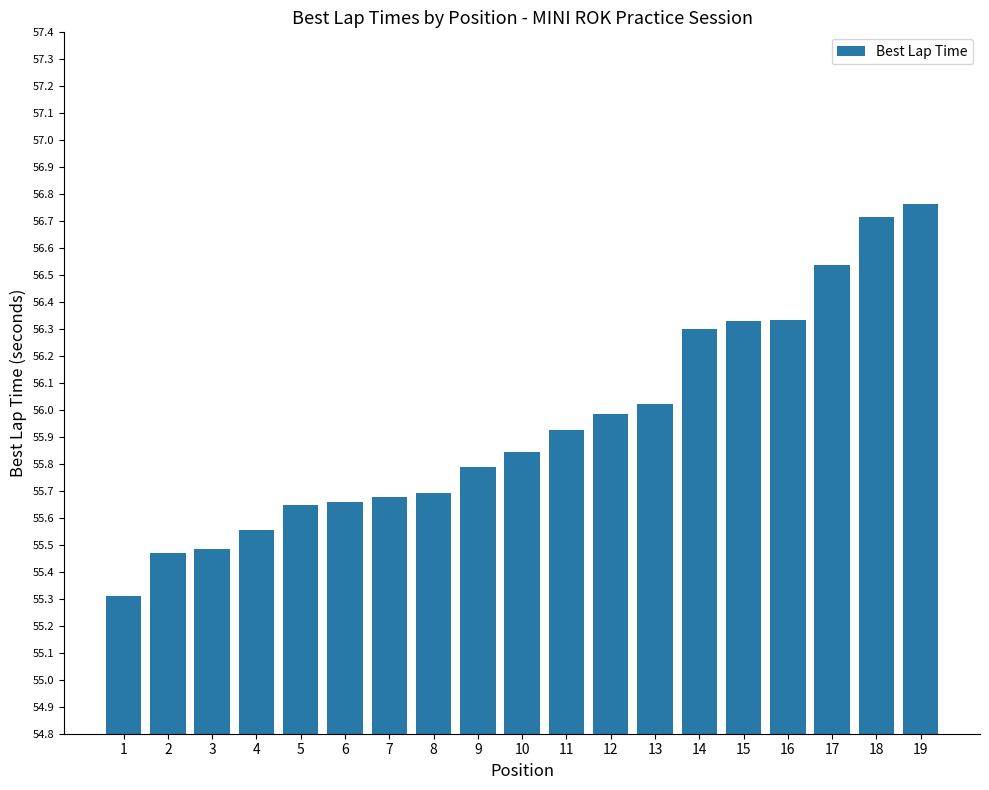

What is the approximate value at 12?

56.0